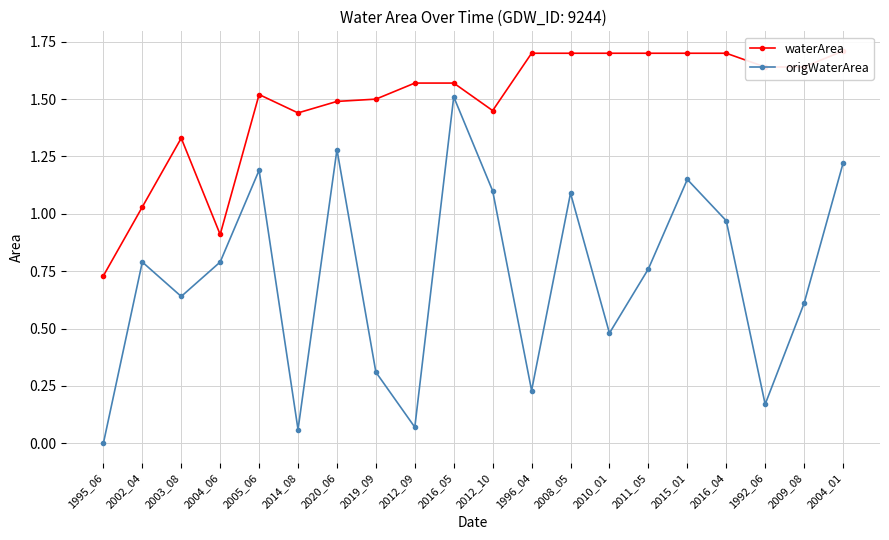

What is the total value across all series at 2008_05?

2.8